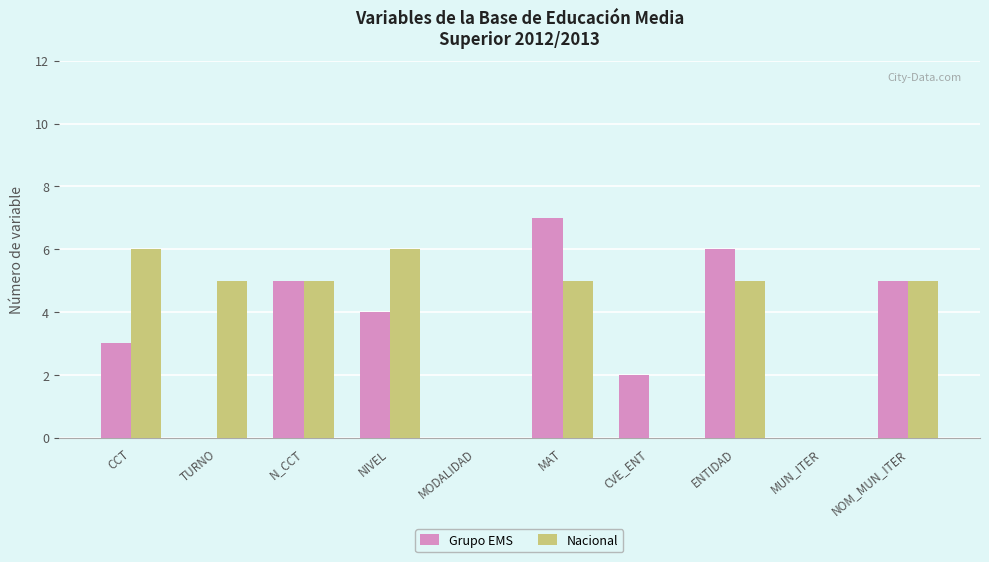

How many series are shown in this chart?

2